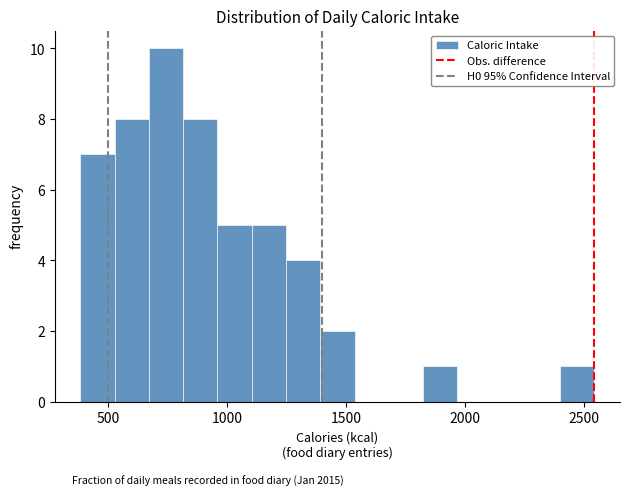

Read against the x-axis, roughly where is the centre of the tallest bar?

750